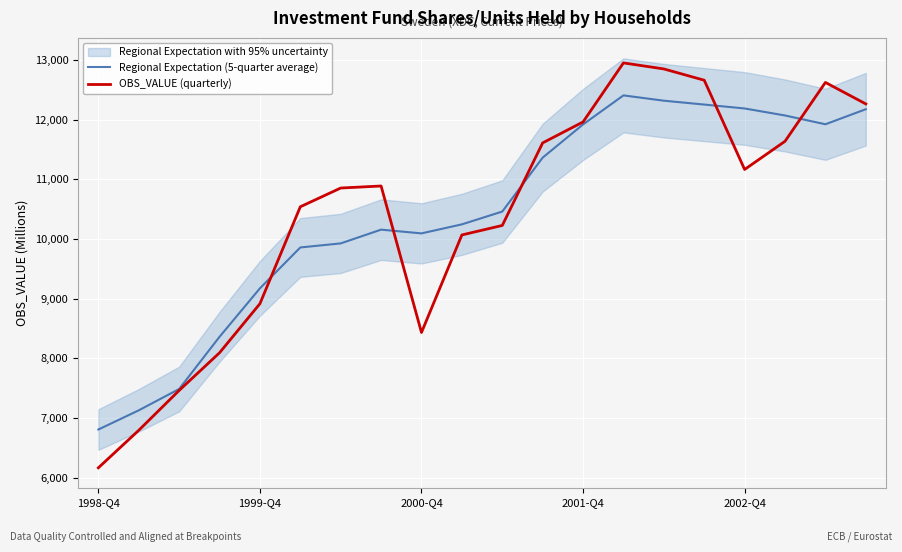

Which series changed the most between 6 and 7?

Regional Expectation (5-quarter average)